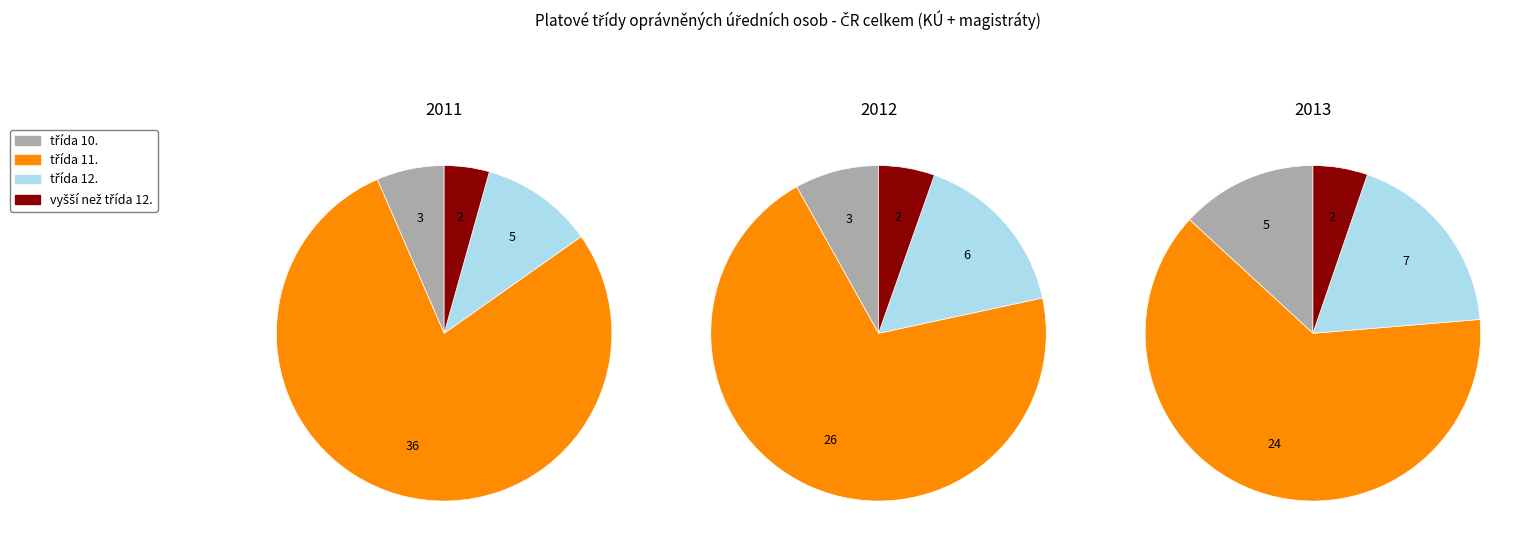

The 10 slice represents 1% of the pie. True or false?

False